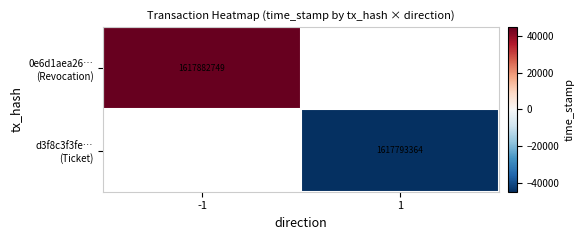

How many distinct data groups are displayed?

2